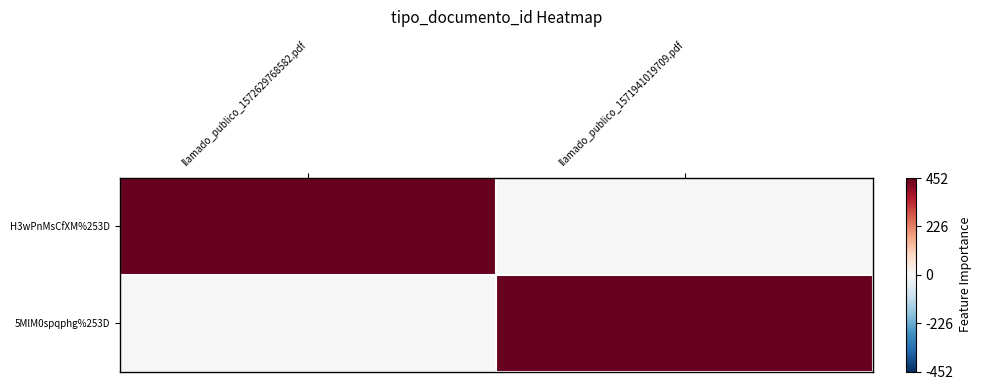

Rank the series at llamado_publico_1572629768582.pdf from lowest to highest value.

5MlM0spqphg%253D, H3wPnMsCfXM%253D